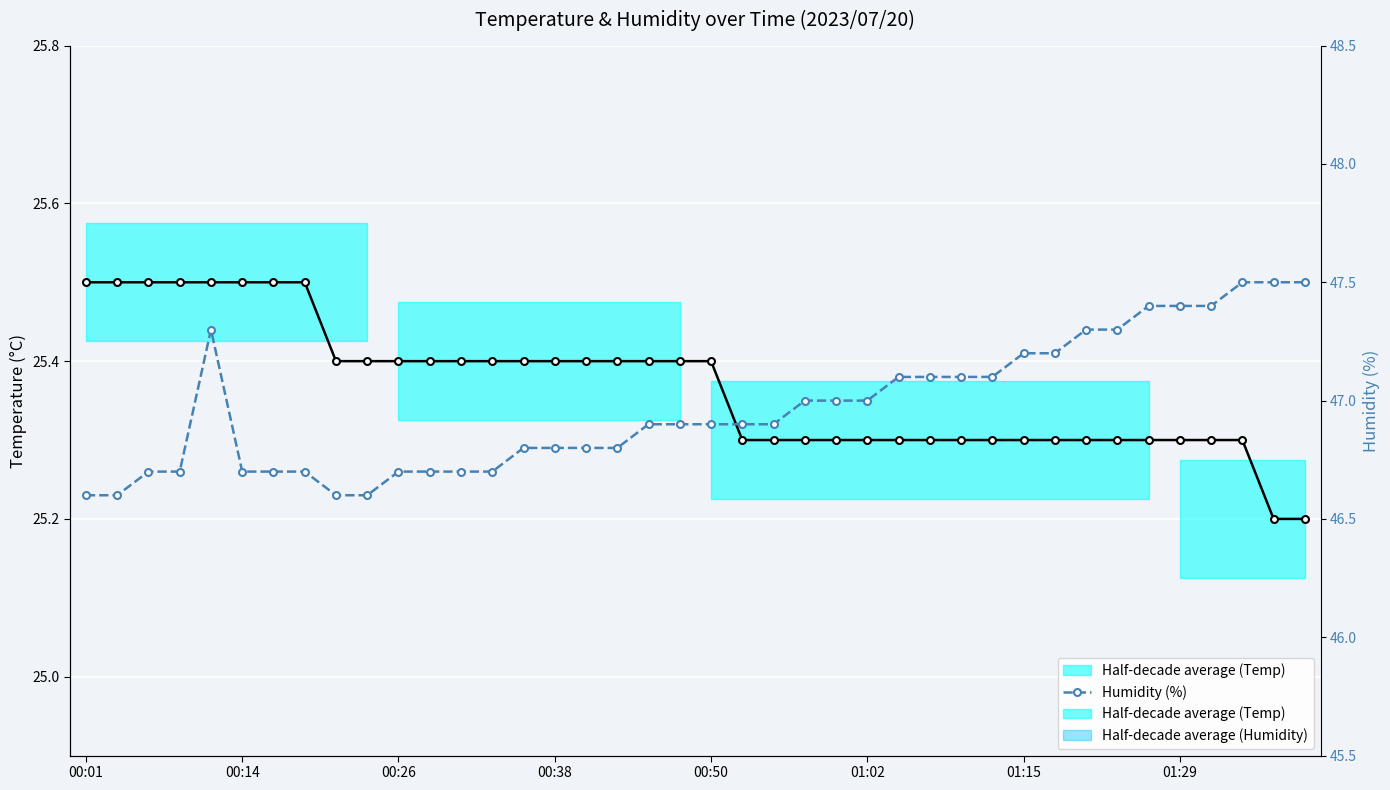

How many Humidity (%) values are between 46 and 47?

25